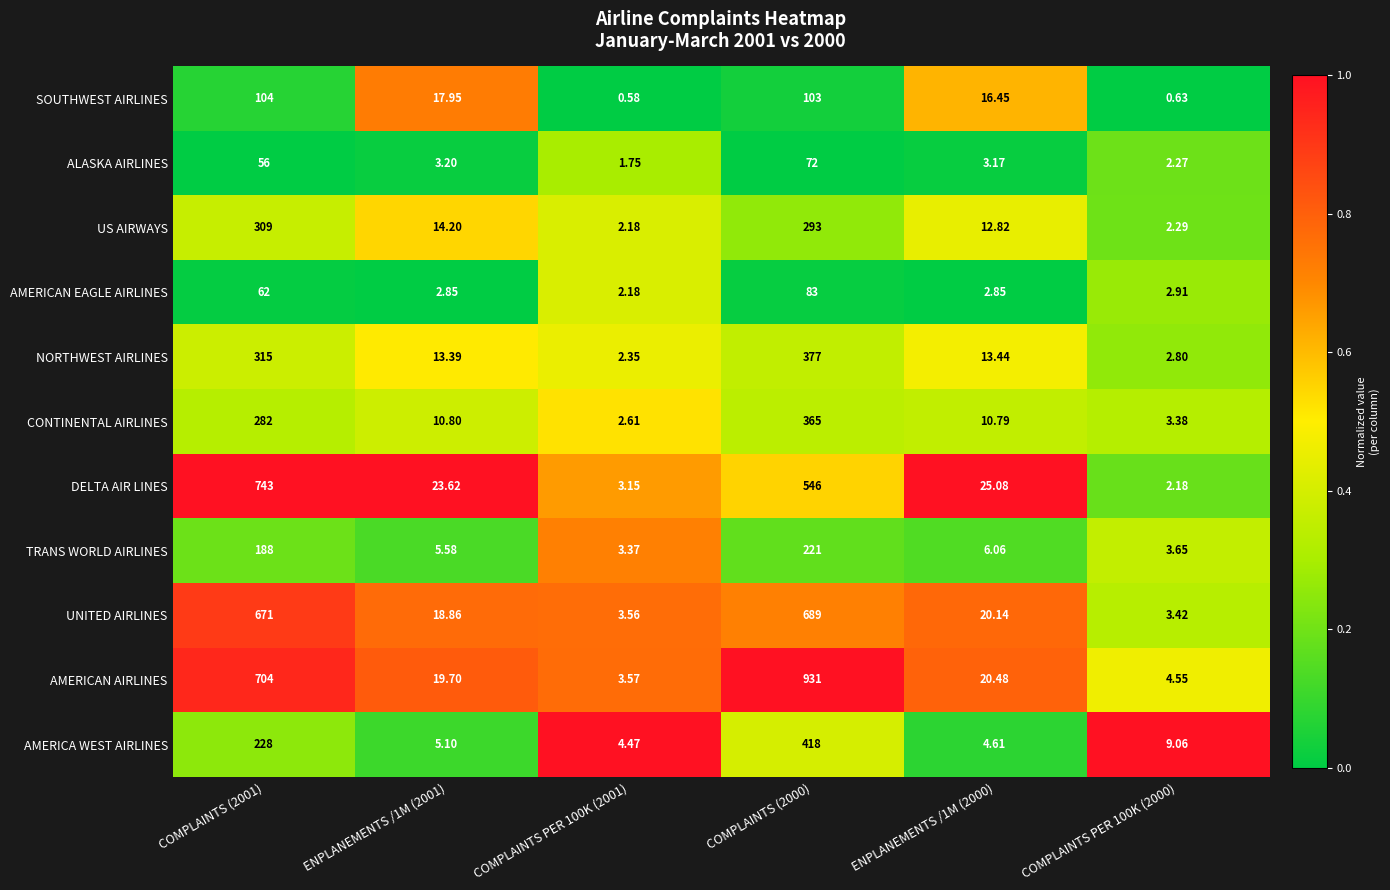

List the series in order of their peak value, highest first.

AMERICAN AIRLINES, DELTA AIR LINES, UNITED AIRLINES, AMERICA WEST AIRLINES, NORTHWEST AIRLINES, CONTINENTAL AIRLINES, US AIRWAYS, TRANS WORLD AIRLINES, SOUTHWEST AIRLINES, AMERICAN EAGLE AIRLINES, ALASKA AIRLINES